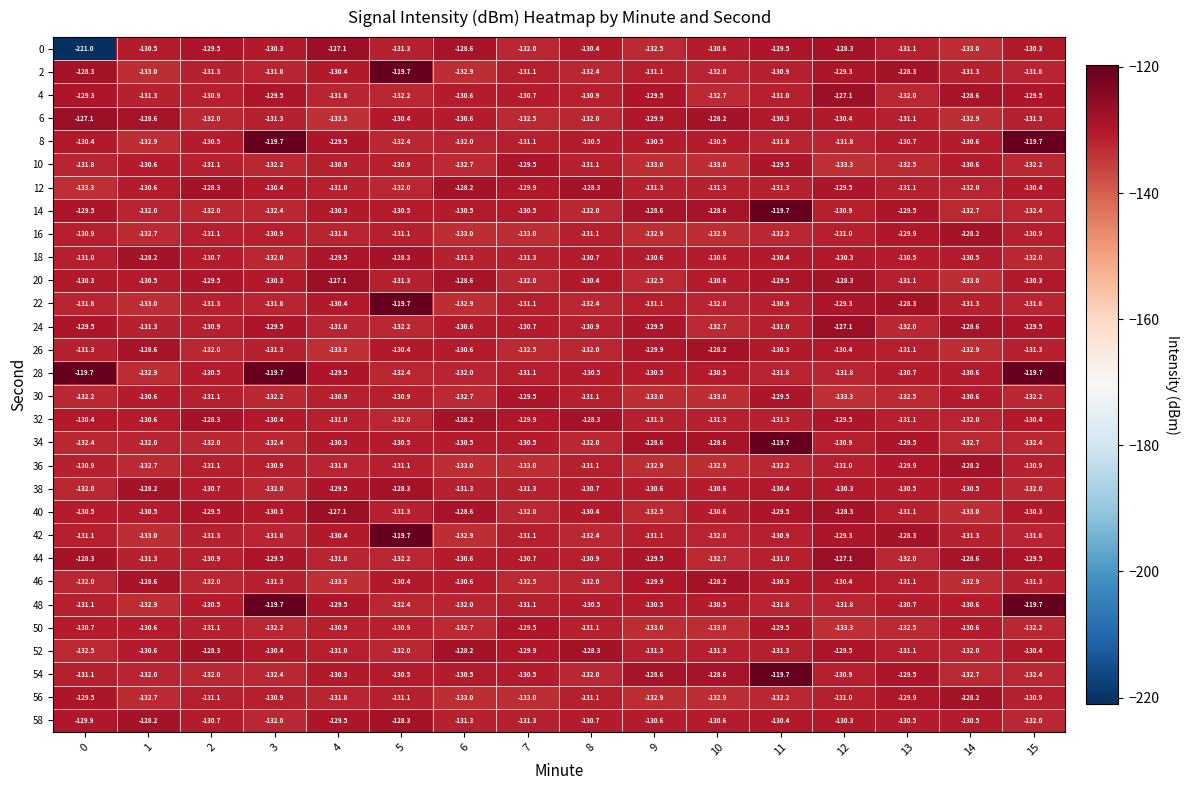

What is the approximate value of 26 at 2?

-132.0